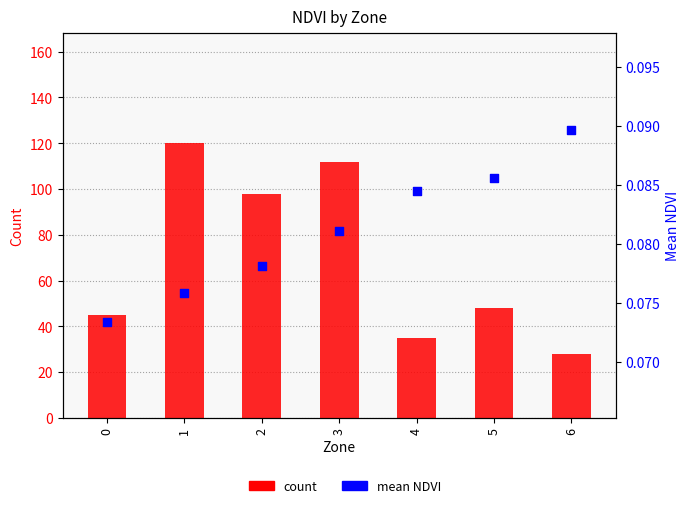

What is the total value across all series at 1?

120.1